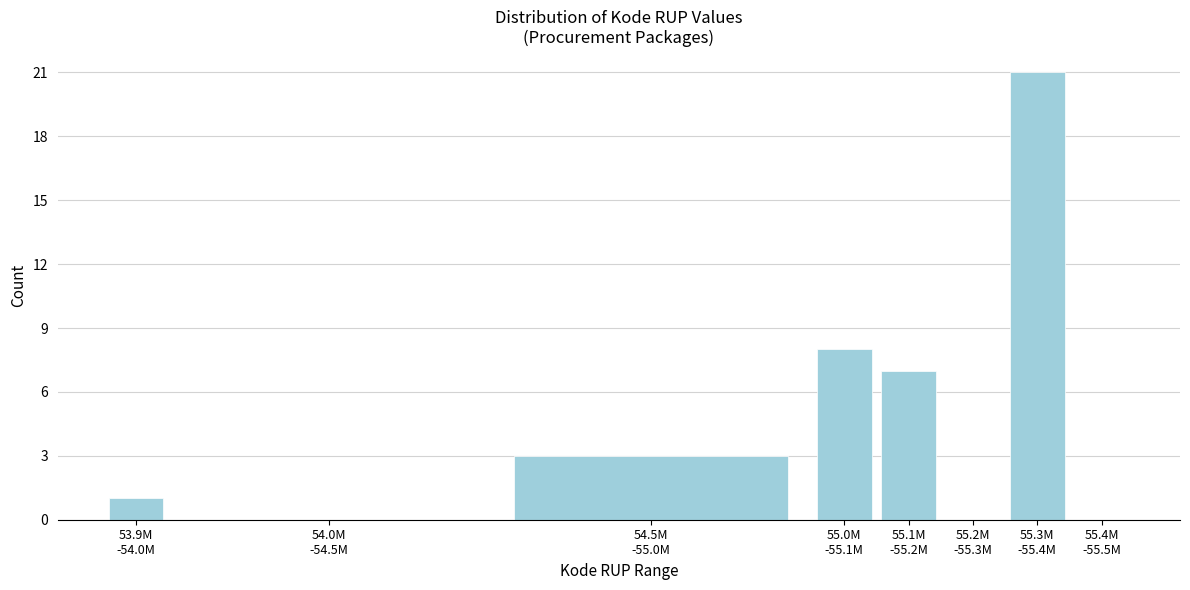

What is the sum of all values?

40